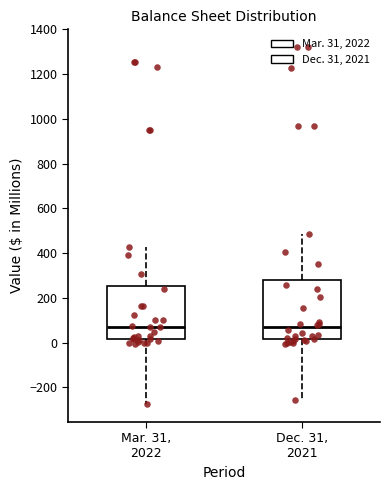

Where is the lower edge of the box for Dec. 31, 2021 on the y-axis? The values are not printed on the chart, so give them approximately, as read against the axis.

20